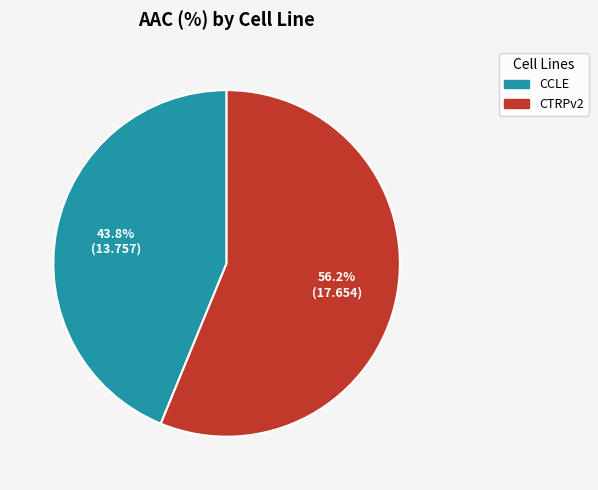

Do CCLE and CTRPv2 together represent more than half of the pie?

Yes